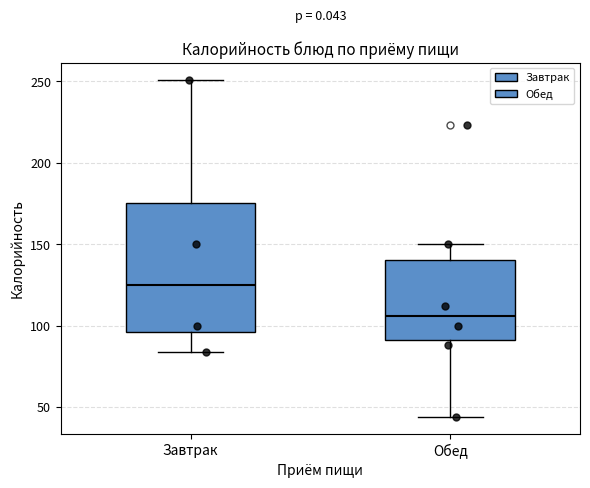

Which box has the lowest median line?

Обед